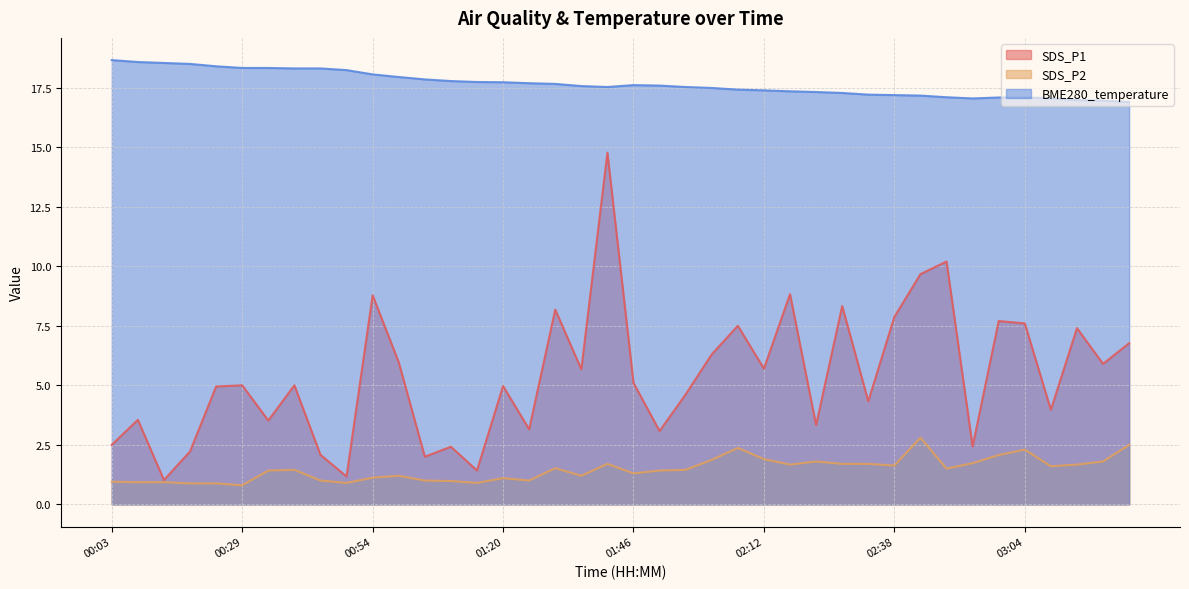

Reading left to right, list all the values displayed in this chart.

SDS_P1: 00:03=2.5	00:08=3.5	00:14=1.0	00:19=2.2	00:24=5.0	00:29=5.0	00:34=3.5	00:39=5.0	00:44=2.1	00:49=1.2	00:54=8.8	00:59=6.0	01:04=2.0	01:10=2.4	01:15=1.4	01:20=5.0	01:26=3.1	01:31=8.2	01:36=5.7	01:41=14.8	01:46=5.1	01:51=3.1	01:56=4.6	02:01=6.3	02:07=7.5	02:12=5.7	02:18=8.8	02:23=3.3	02:28=8.3	02:33=4.3	02:38=7.9	02:43=9.7	02:48=10.2	02:54=2.4	02:59=7.7	03:04=7.6	03:09=4.0	03:14=7.4	03:19=5.9	03:24=6.8
SDS_P2: 00:03=0.9	00:08=0.9	00:14=0.9	00:19=0.9	00:24=0.9	00:29=0.8	00:34=1.4	00:39=1.4	00:44=1.0	00:49=0.9	00:54=1.1	00:59=1.2	01:04=1.0	01:10=1.0	01:15=0.9	01:20=1.1	01:26=1.0	01:31=1.5	01:36=1.2	01:41=1.7	01:46=1.3	01:51=1.4	01:56=1.4	02:01=1.9	02:07=2.4	02:12=1.9	02:18=1.7	02:23=1.8	02:28=1.7	02:33=1.7	02:38=1.6	02:43=2.8	02:48=1.5	02:54=1.7	02:59=2.1	03:04=2.3	03:09=1.6	03:14=1.7	03:19=1.8	03:24=2.5
BME280_temperature: 00:03=18.7	00:08=18.6	00:14=18.5	00:19=18.5	00:24=18.4	00:29=18.3	00:34=18.3	00:39=18.3	00:44=18.3	00:49=18.2	00:54=18.1	00:59=17.9	01:04=17.9	01:10=17.8	01:15=17.7	01:20=17.7	01:26=17.7	01:31=17.7	01:36=17.6	01:41=17.5	01:46=17.6	01:51=17.6	01:56=17.5	02:01=17.5	02:07=17.4	02:12=17.4	02:18=17.4	02:23=17.3	02:28=17.3	02:33=17.2	02:38=17.2	02:43=17.2	02:48=17.1	02:54=17.1	02:59=17.1	03:04=17.1	03:09=17.1	03:14=17.0	03:19=17.0	03:24=16.9